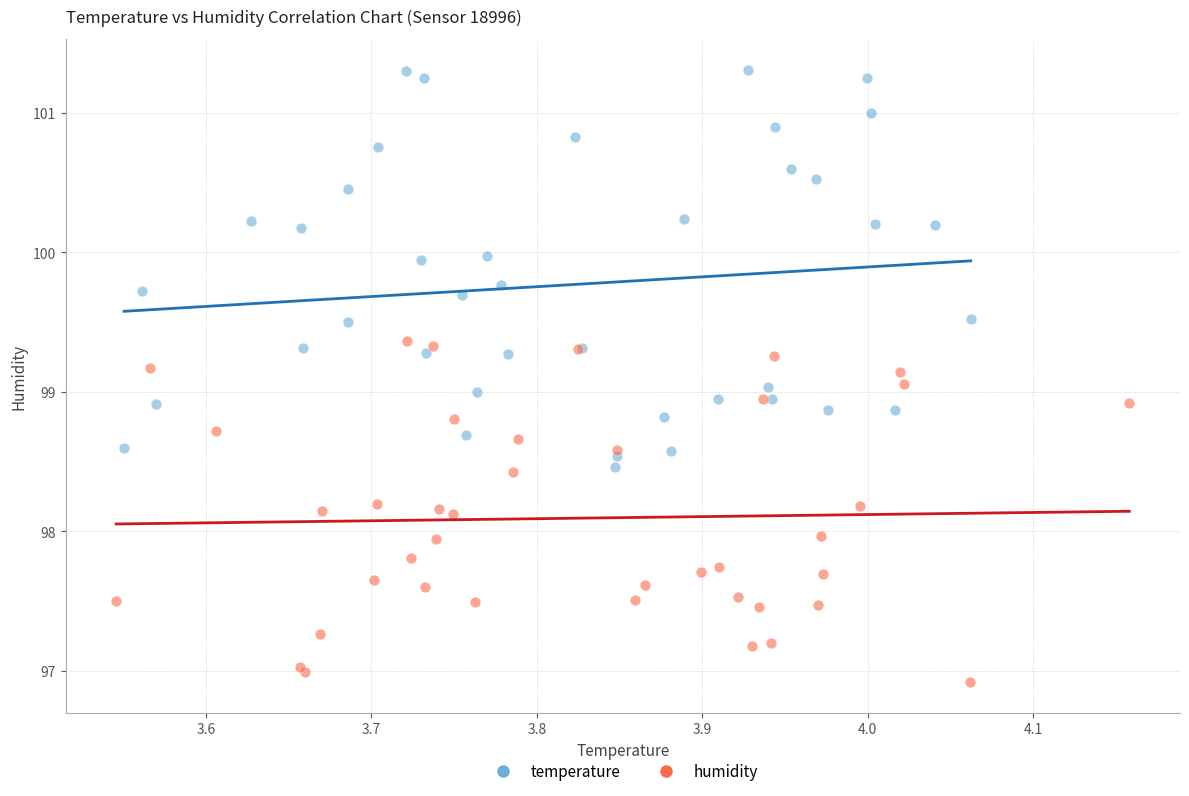

Which series has the widest spread of Y values?

temperature